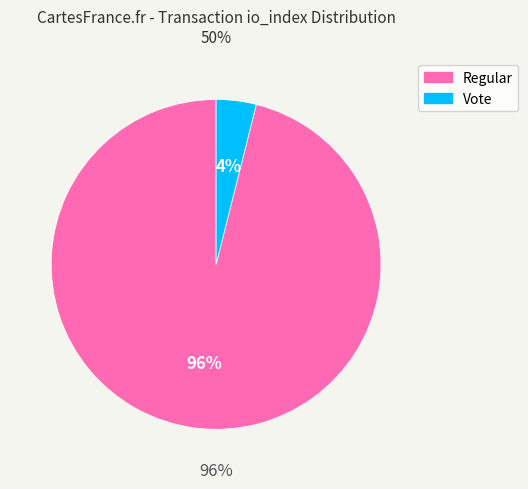

Does Vote (io_index=2) represent more than half of the total?

No